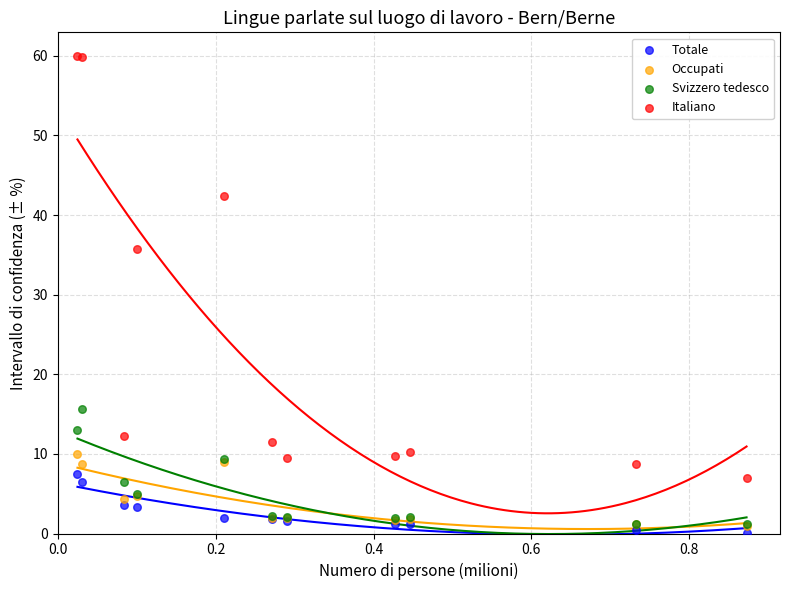

Which series reaches the minimum Y coordinate?

Totale